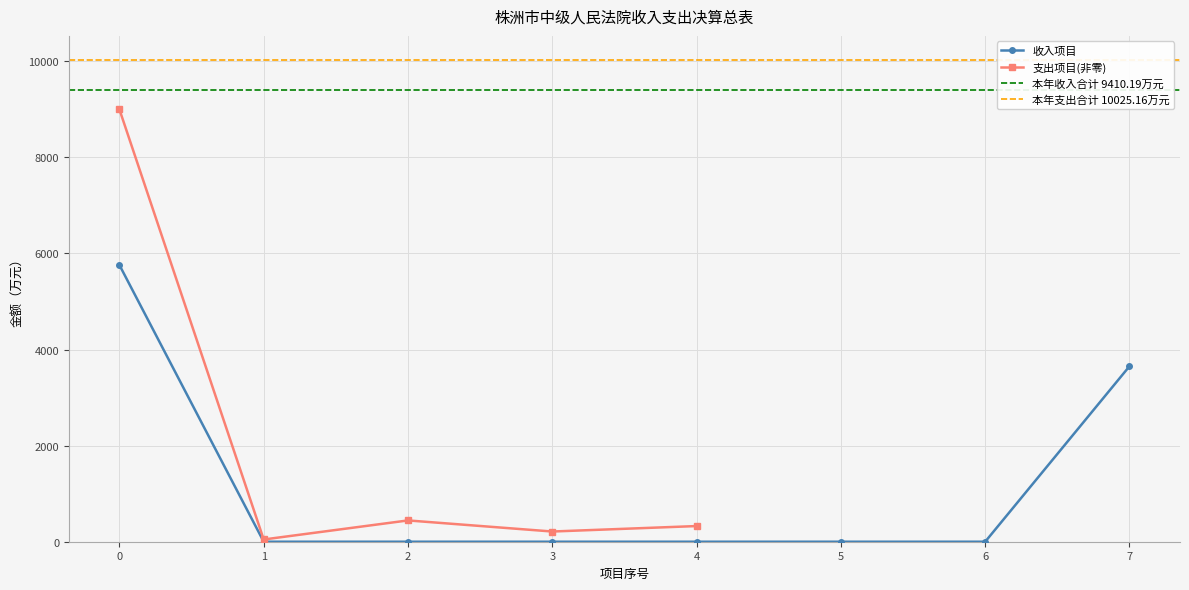

The value at 6 is 2550.6. True or false?

False